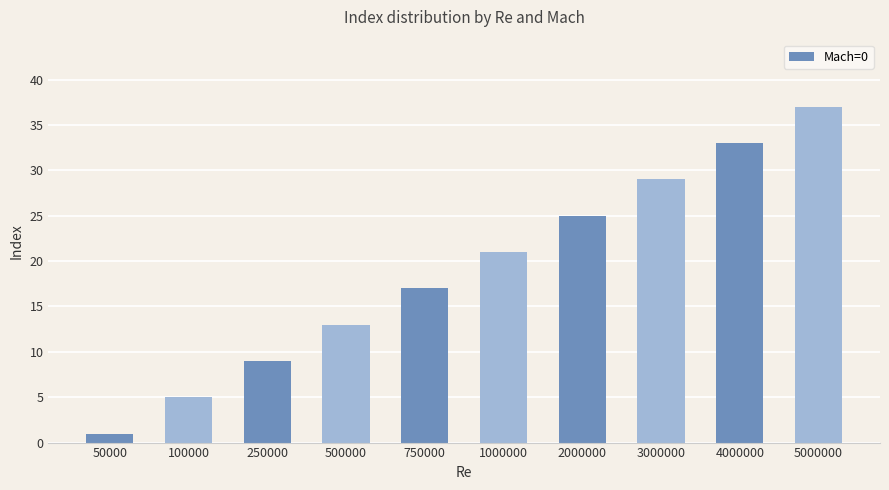

What is the smallest value displayed?

1